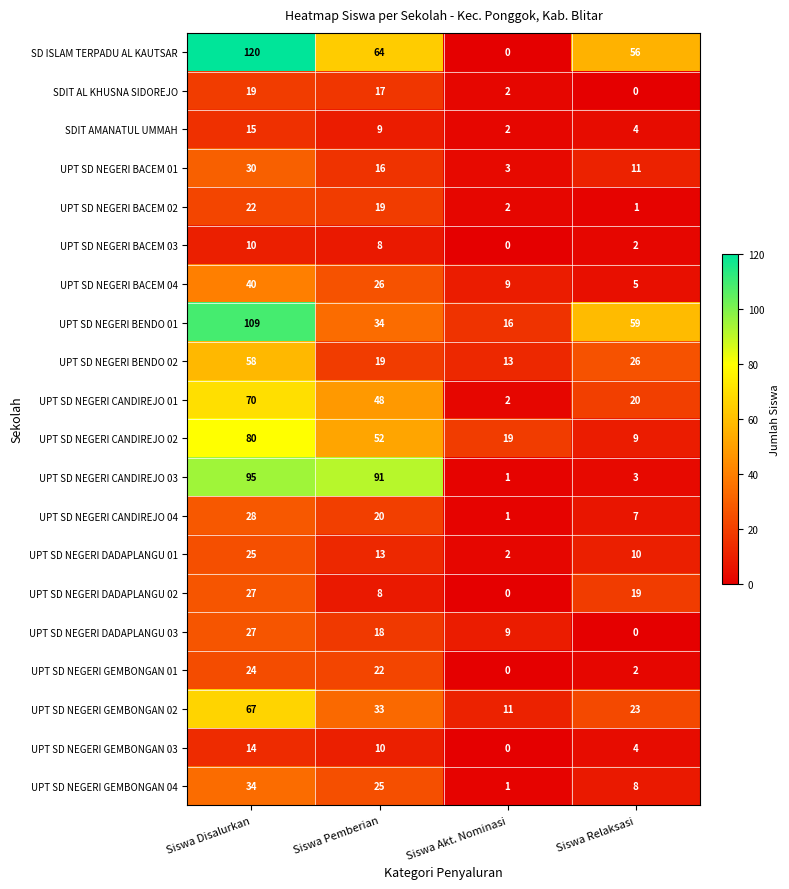

How many series are shown in this chart?

20